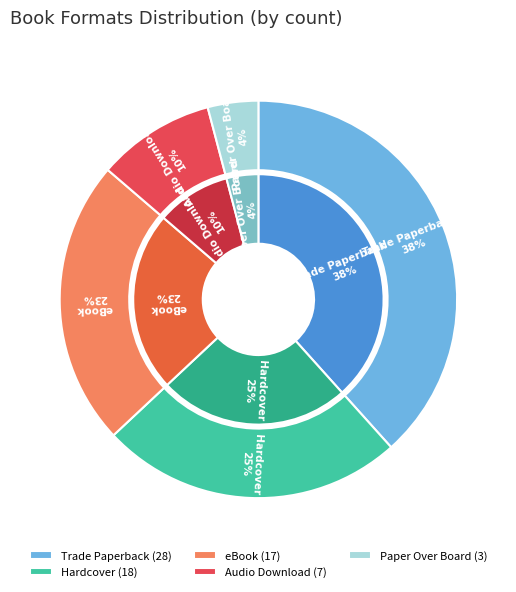

True or false: Audio Download accounts for 16% of the total.

False